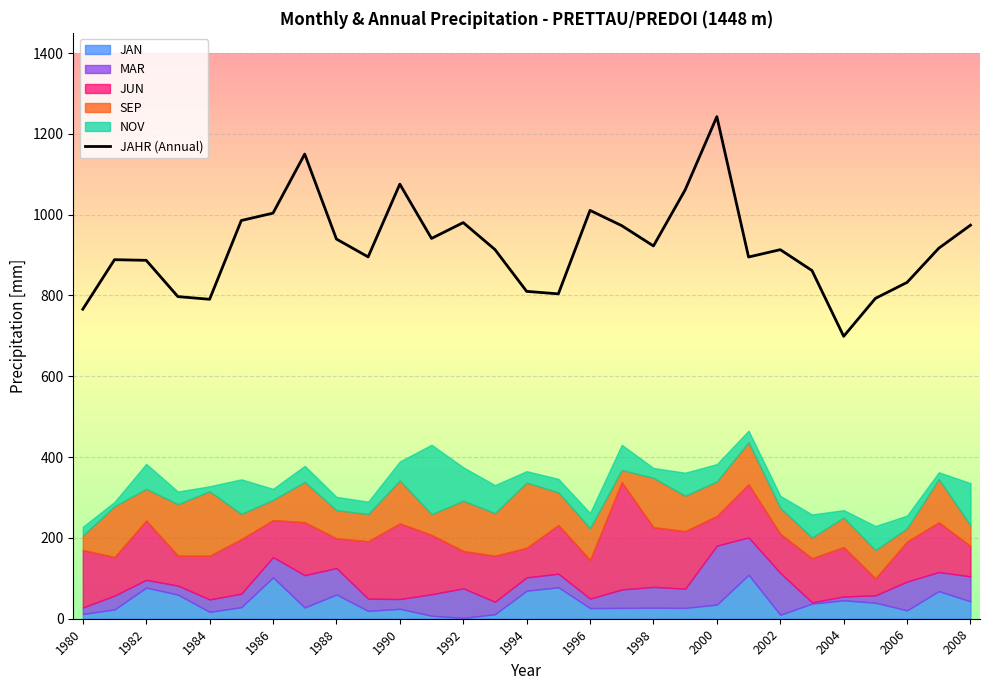

Reading left to right, transcribe all the data shown in this chart.

766.0	888.6	887.0	797.2	790.6	985.6	1003.8	1150.0	939.7	895.5	1075.6	941.2	980.4	913.7	810.2	804.0	1010.6	972.8	922.6	1061.3	1242.6	895.2	913.4	861.8	699.0	792.8	832.4	917.0	974.0